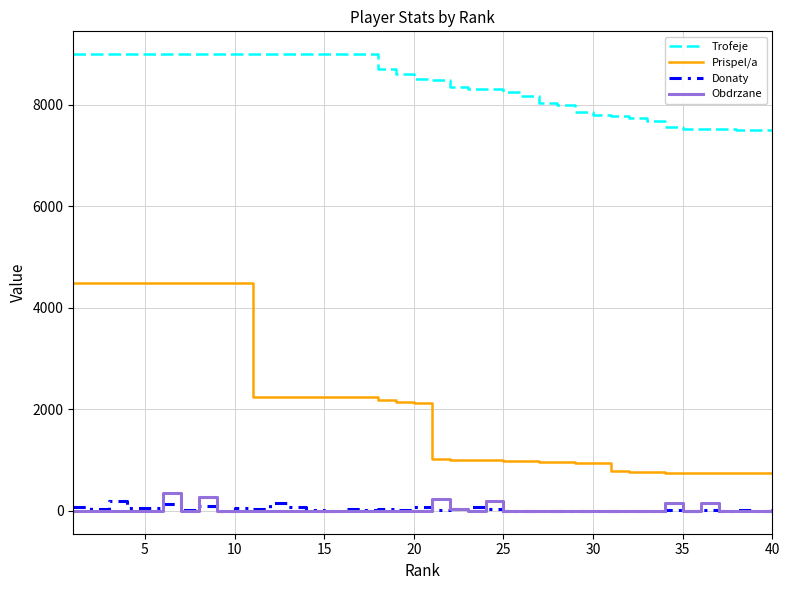

True or false: Obdrzane and Donaty intersect in this chart.

True